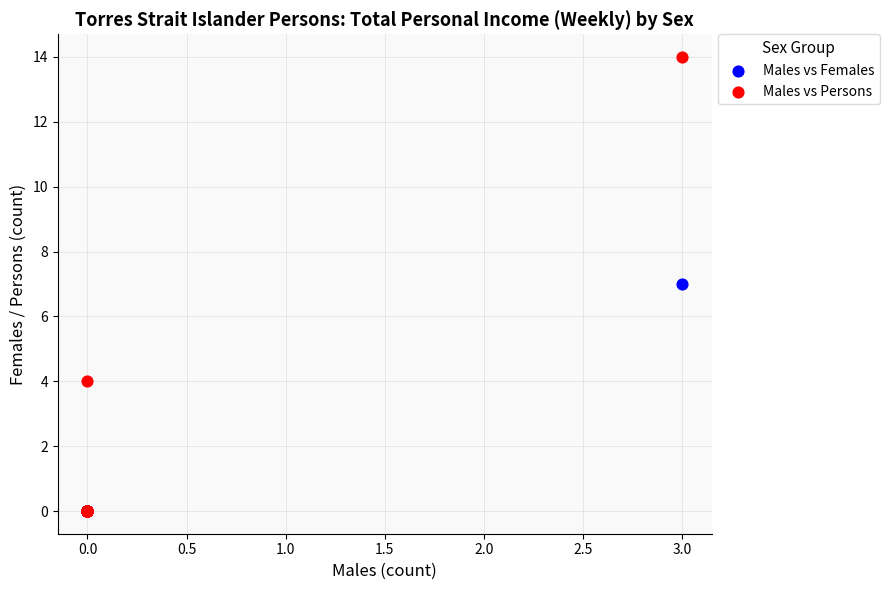

Which series has the widest spread of Y values?

Males vs Persons